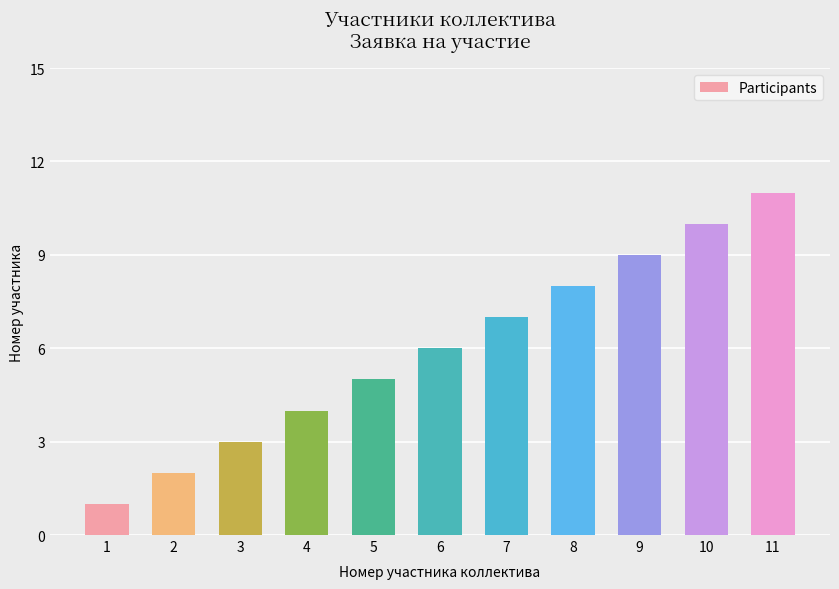

Rank the categories by value from lowest to highest.

1, 2, 3, 4, 5, 6, 7, 8, 9, 10, 11